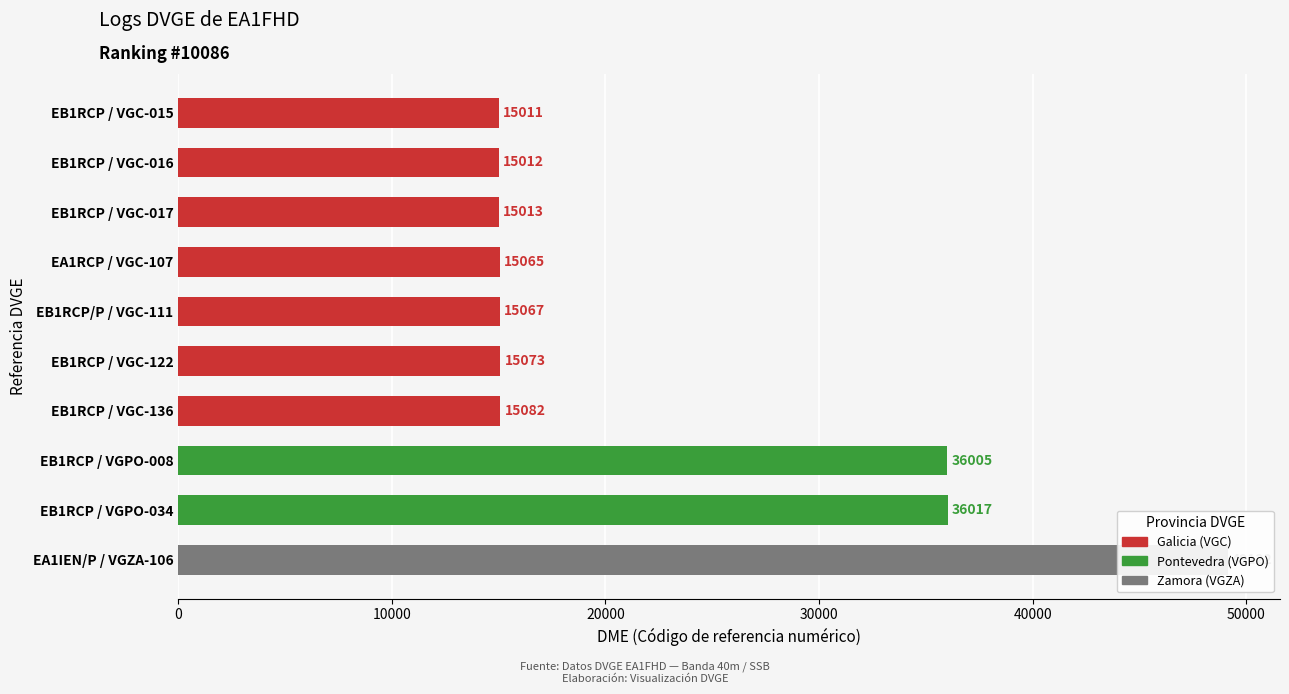

Rank the categories by value from lowest to highest.

EB1RCP / VGC-015, EB1RCP / VGC-016, EB1RCP / VGC-017, EA1RCP / VGC-107, EB1RCP/P / VGC-111, EB1RCP / VGC-122, EB1RCP / VGC-136, EB1RCP / VGPO-008, EB1RCP / VGPO-034, EA1IEN/P / VGZA-106